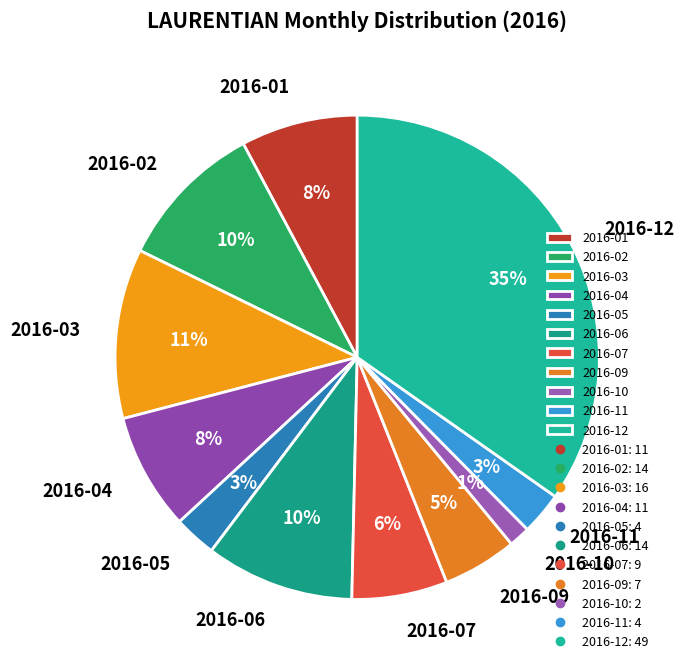

Is 2016-07 the majority of the pie?

No